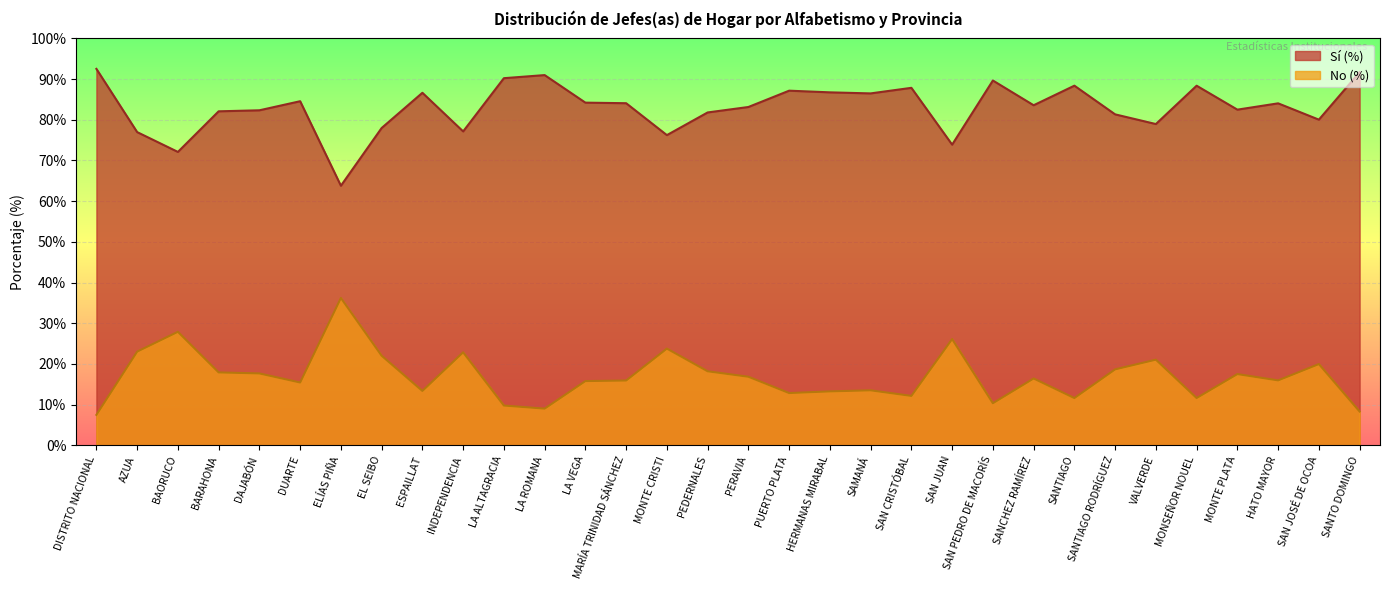

What is the difference between the maximum and minimum values in the Sí (%) series?

28.7